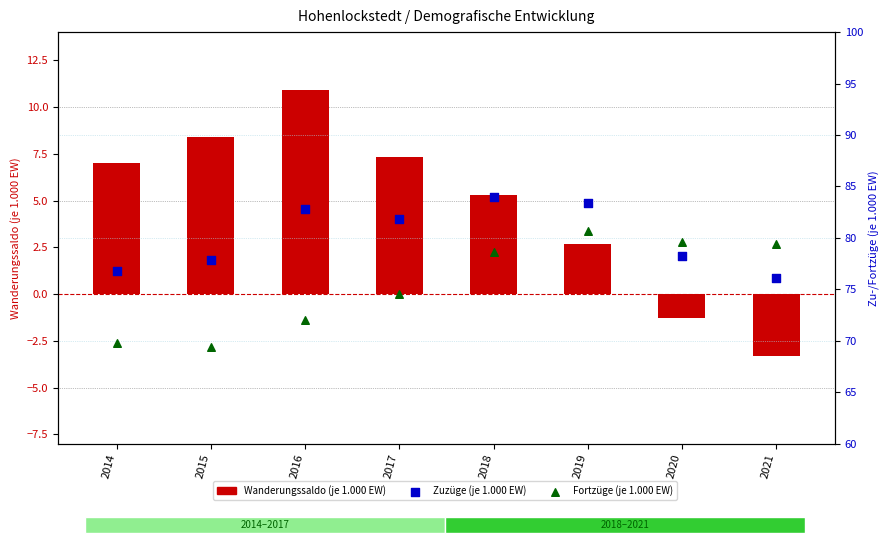

What are all the series names shown in the legend?

Wanderungssaldo (je 1.000 EW), Zuzüge (je 1.000 EW), Fortzüge (je 1.000 EW)